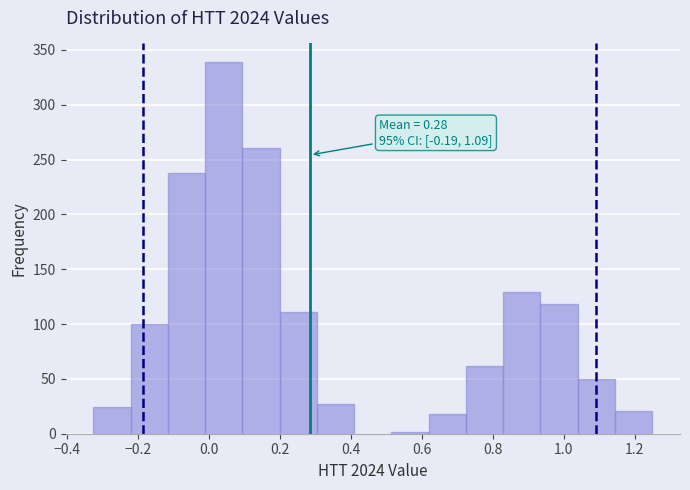

Over which range of the x-axis is the bar tallest?

-0.02 to 0.10